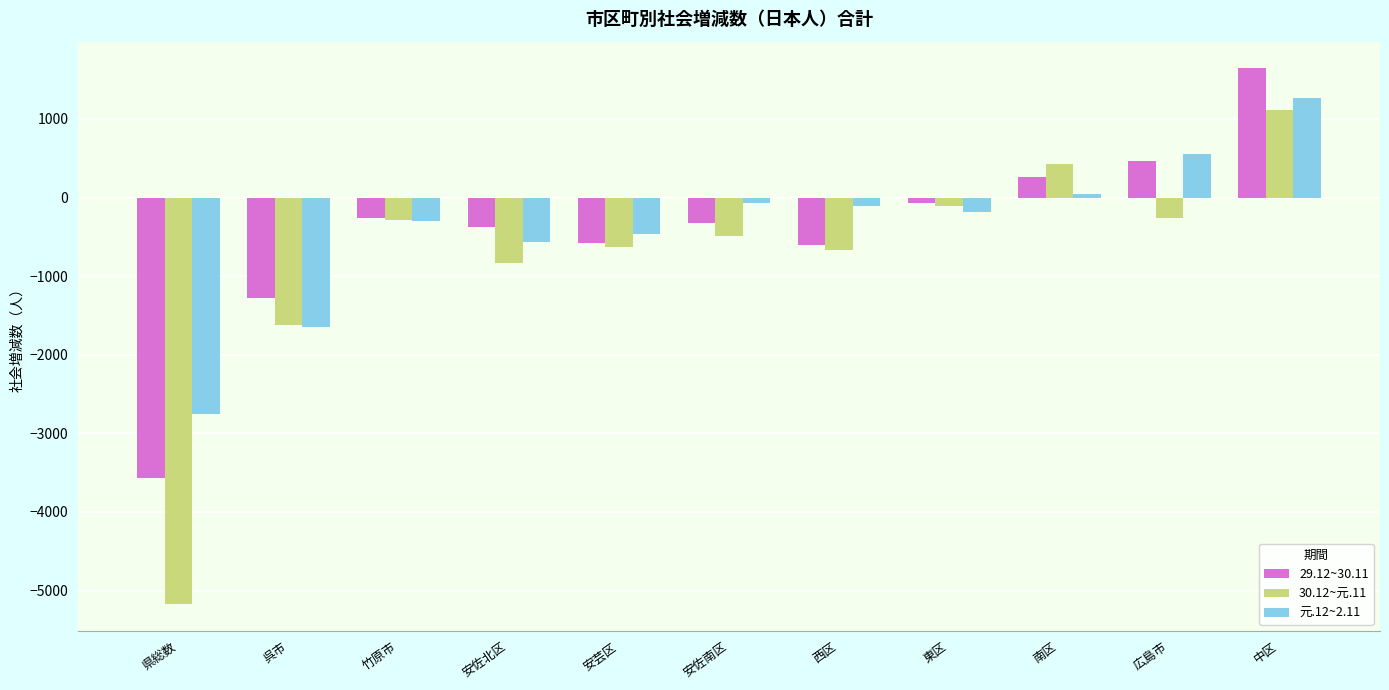

What is the minimum value shown in the chart?

-5173